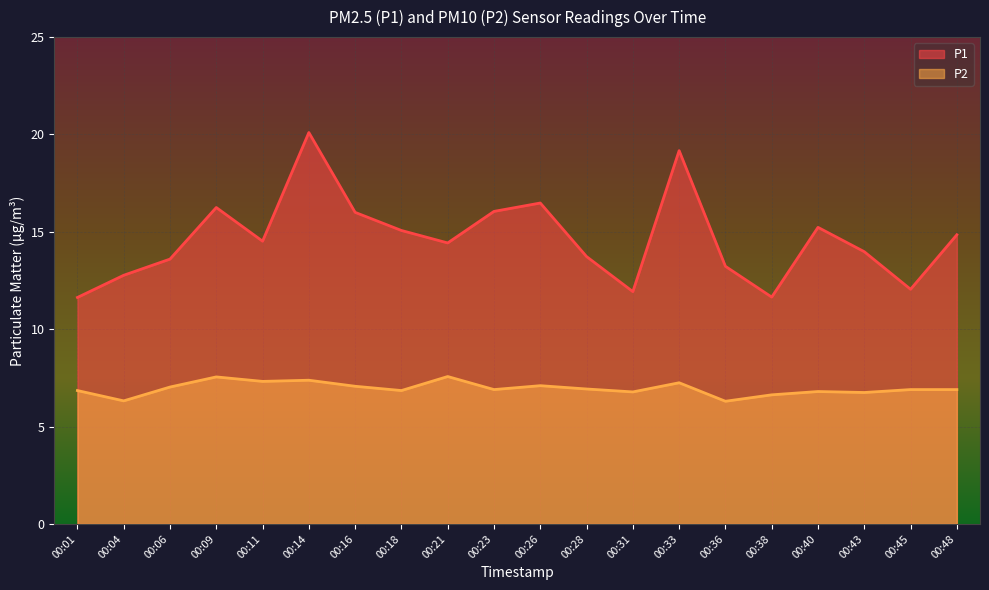

True or false: P2 and P1 intersect in this chart.

False